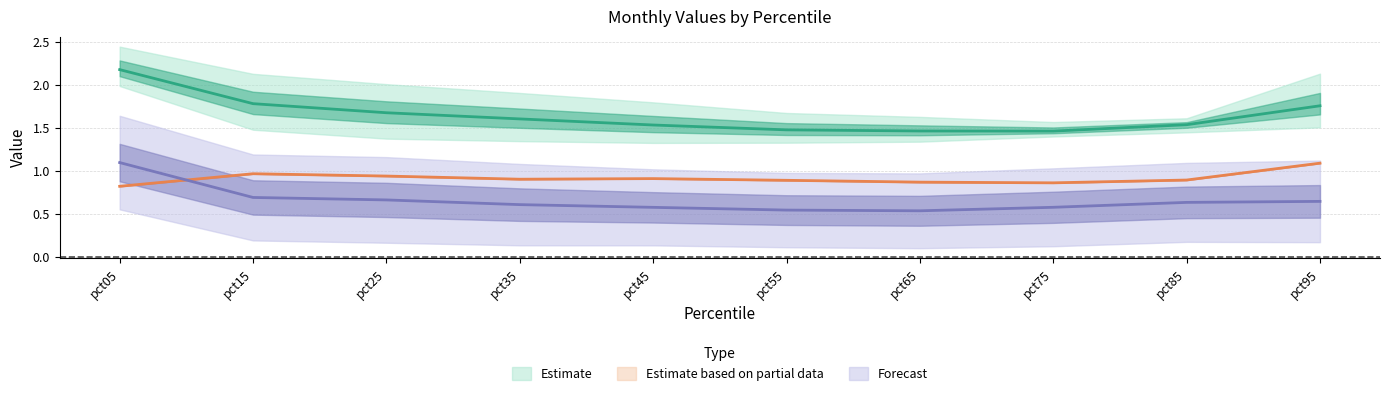

At how many categories does at least one series exceed 1?

10